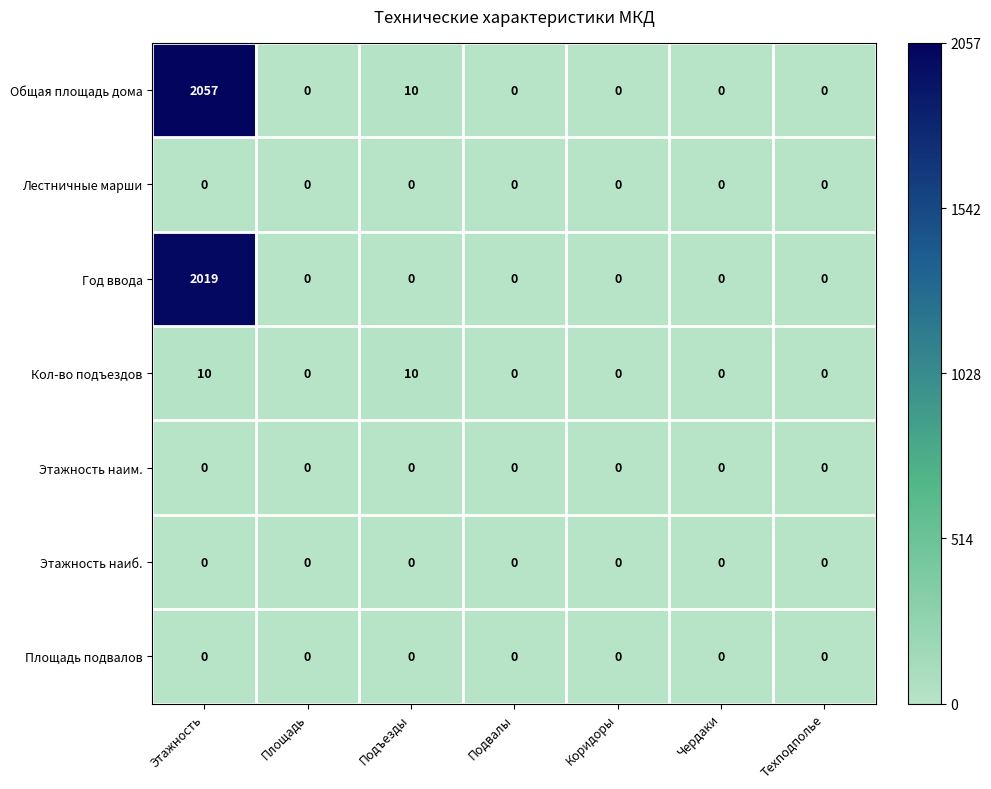

Which series has the largest range (max minus min)?

Общая площадь дома